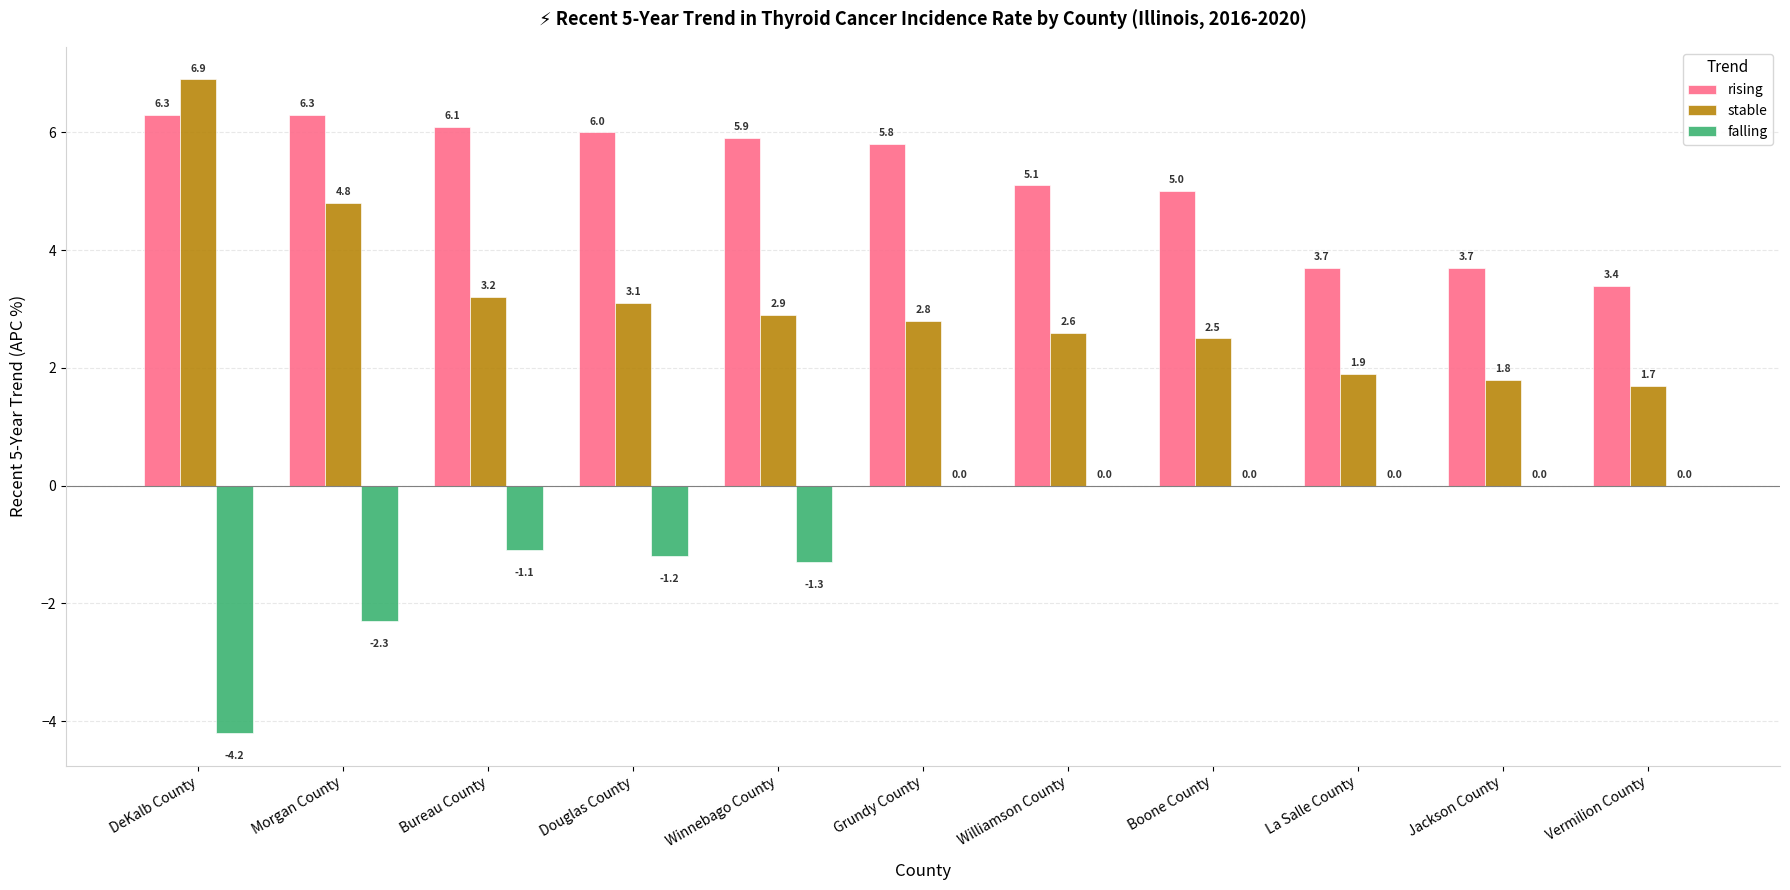

What is the sum of the falling values at Bureau County and Morgan County?

-3.4